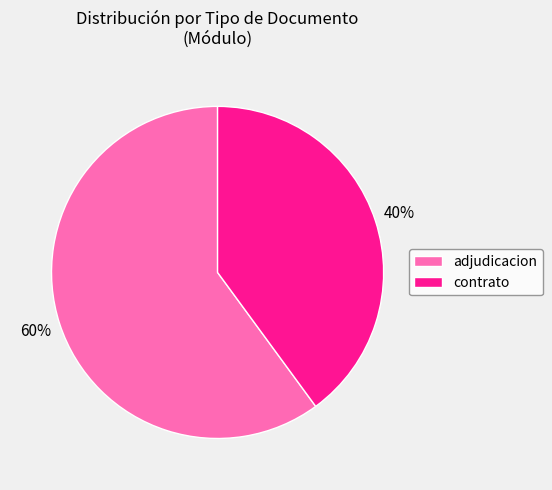

To the nearest percent, what is the combined percentage of adjudicacion and contrato?

100%